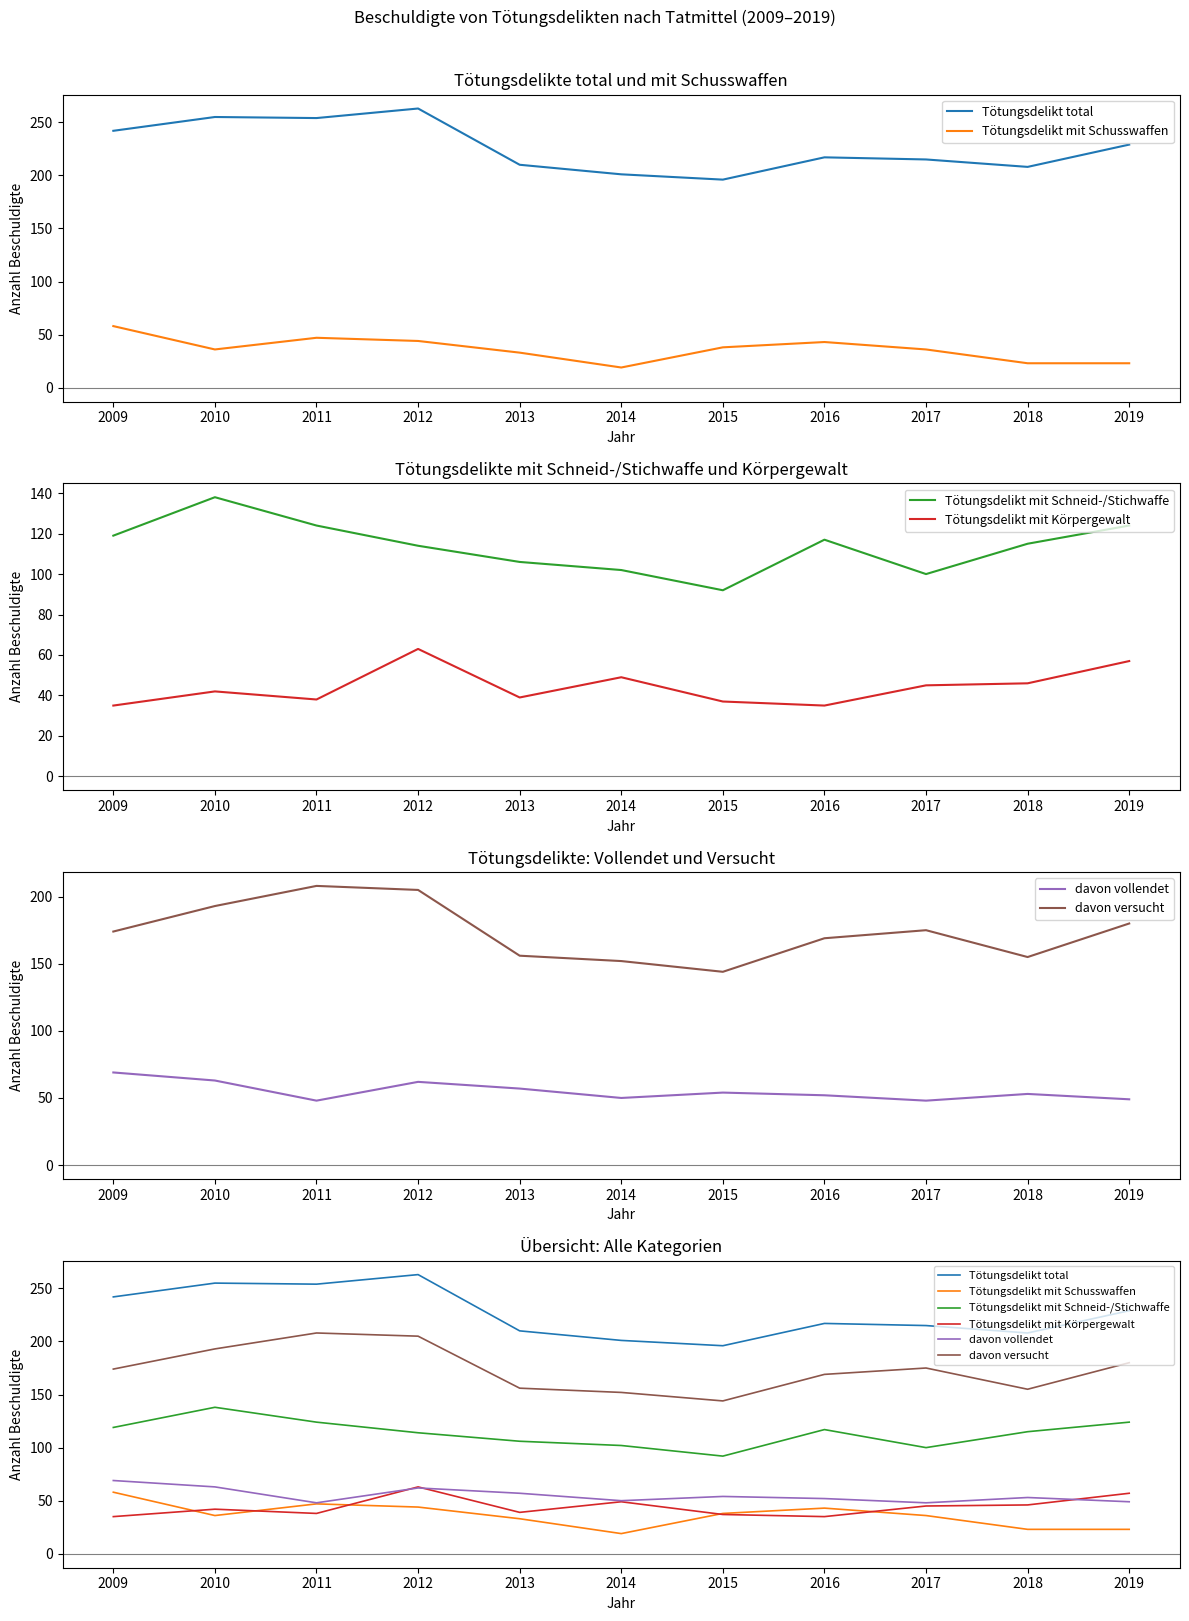

What is the difference between the second highest and second lowest values in the davon versucht series?

53